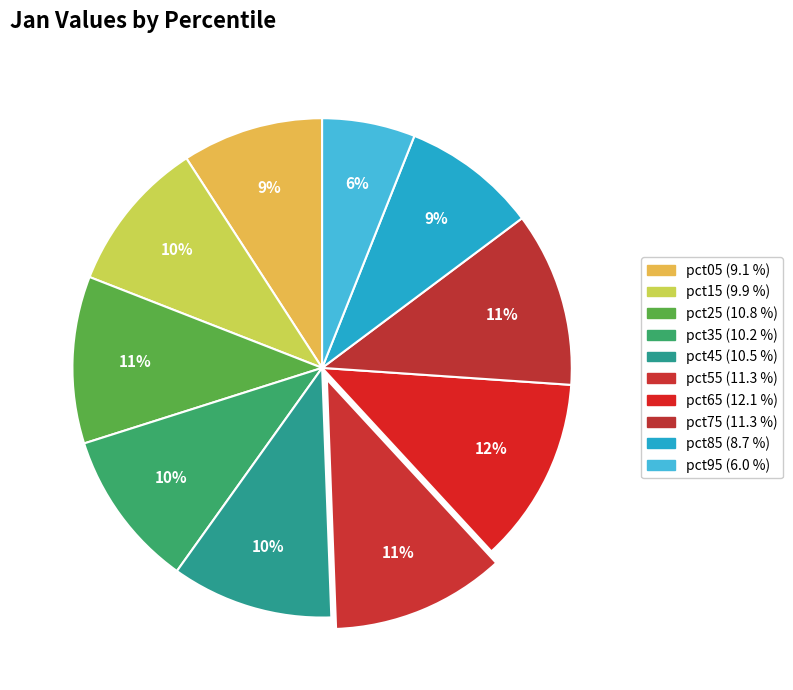

Count the number of slices in the pie.

10